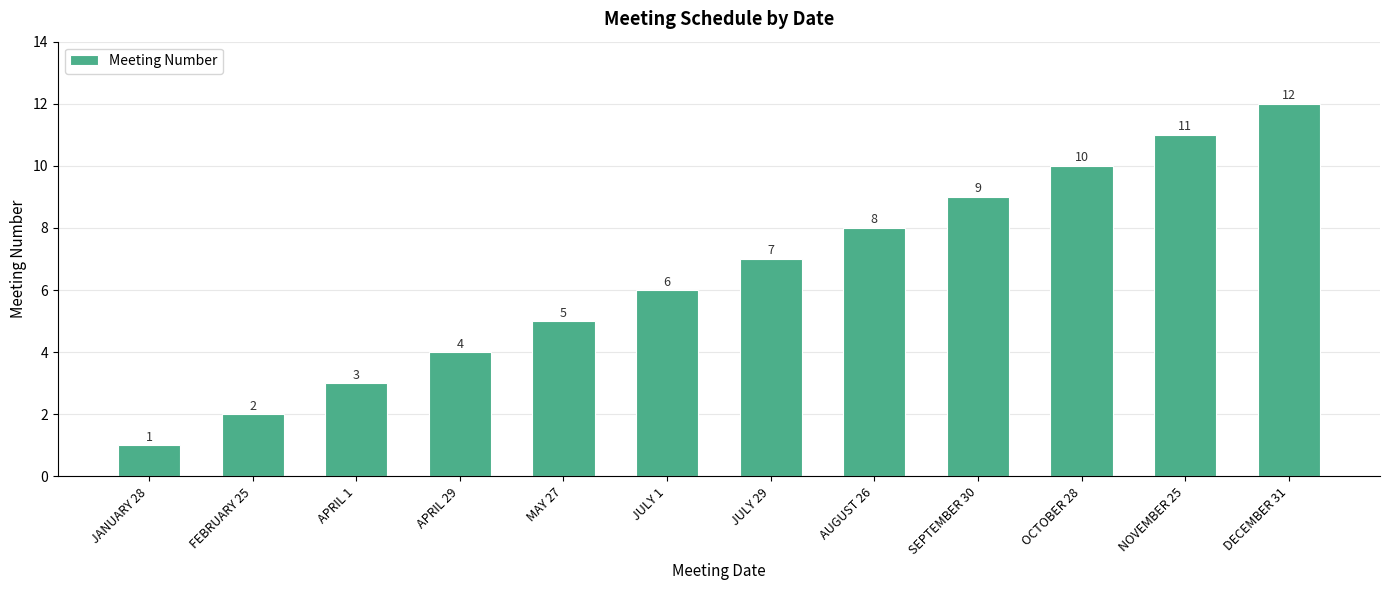

What is the smallest value displayed?

1